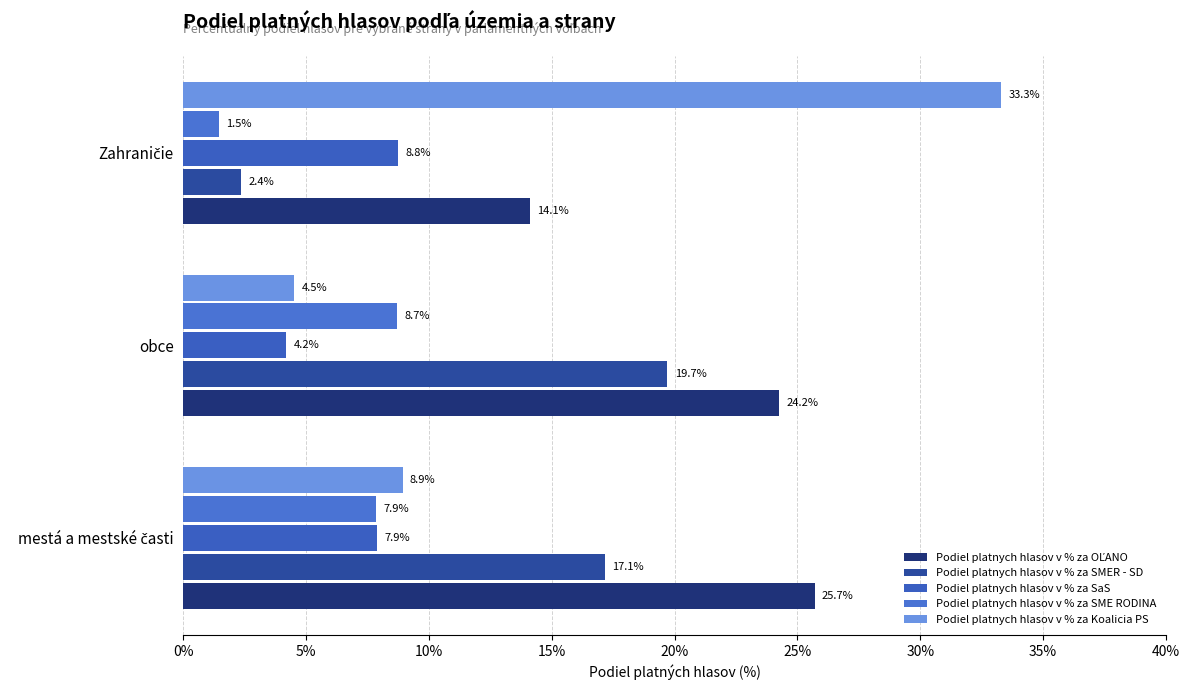

How many data points in Podiel platnych hlasov v % za SME RODINA are less than 7?

1